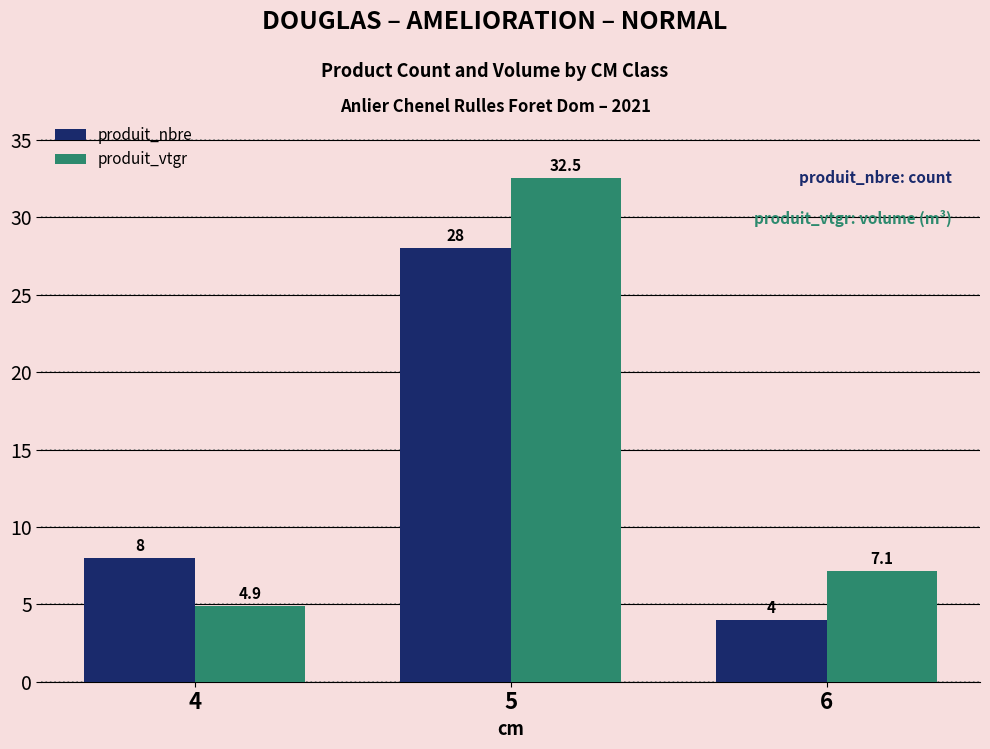

Is the value of produit_vtgr at 4 greater than the value of produit_nbre at 5?

No